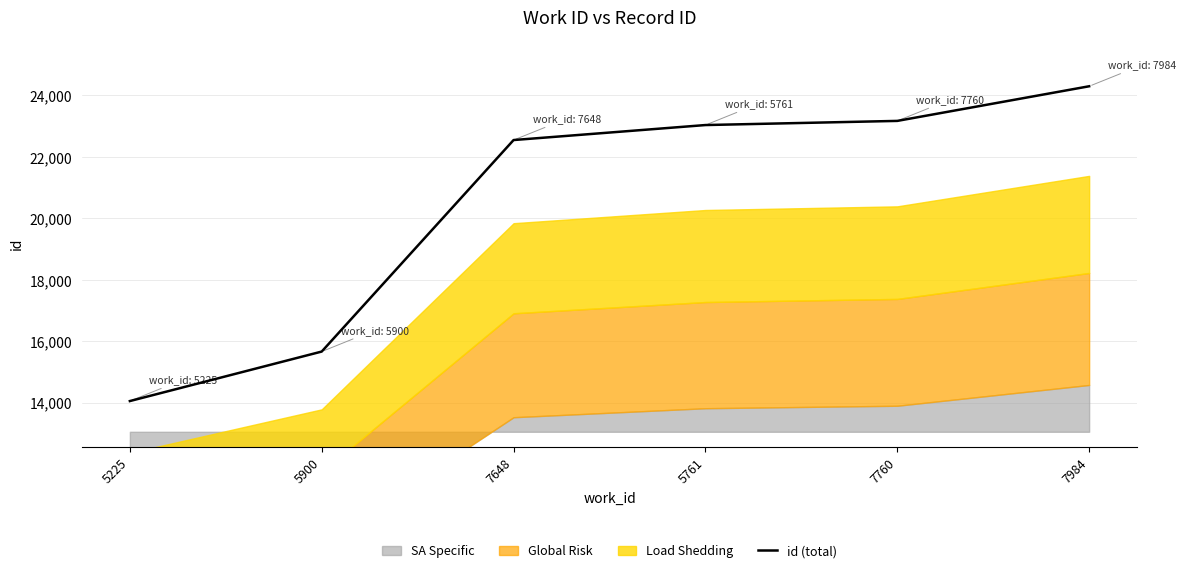

At which label is the value closest to 19178?

7648